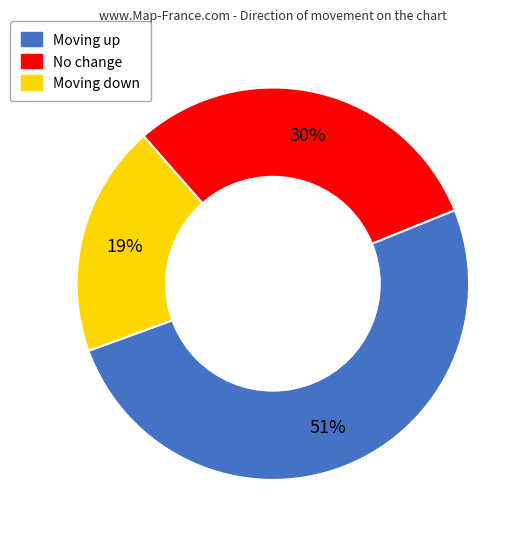

Is there any slice that represents more than half of the pie?

Yes